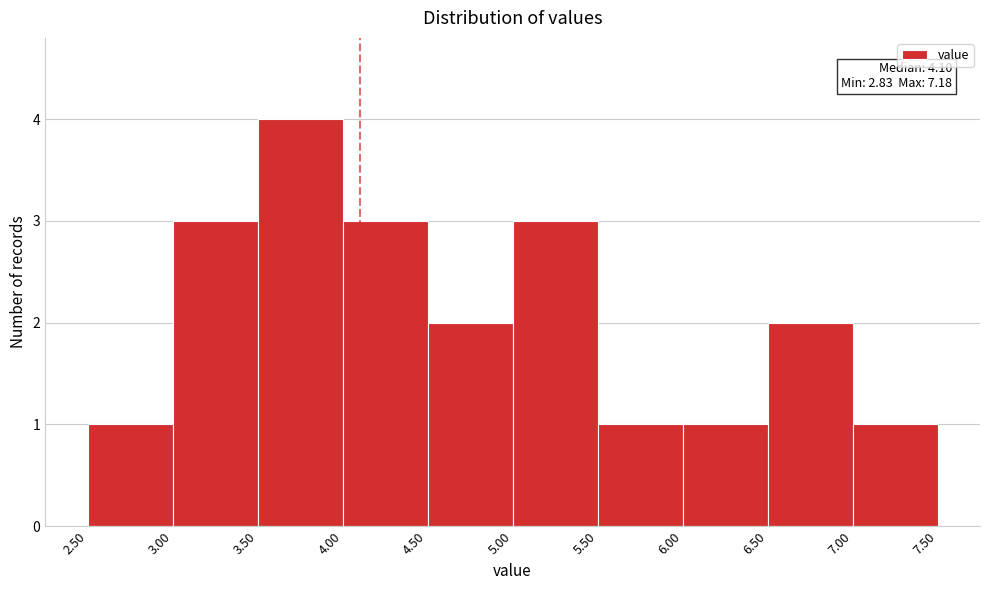

Over which range of the x-axis is the bar tallest?

3.50 to 4.00